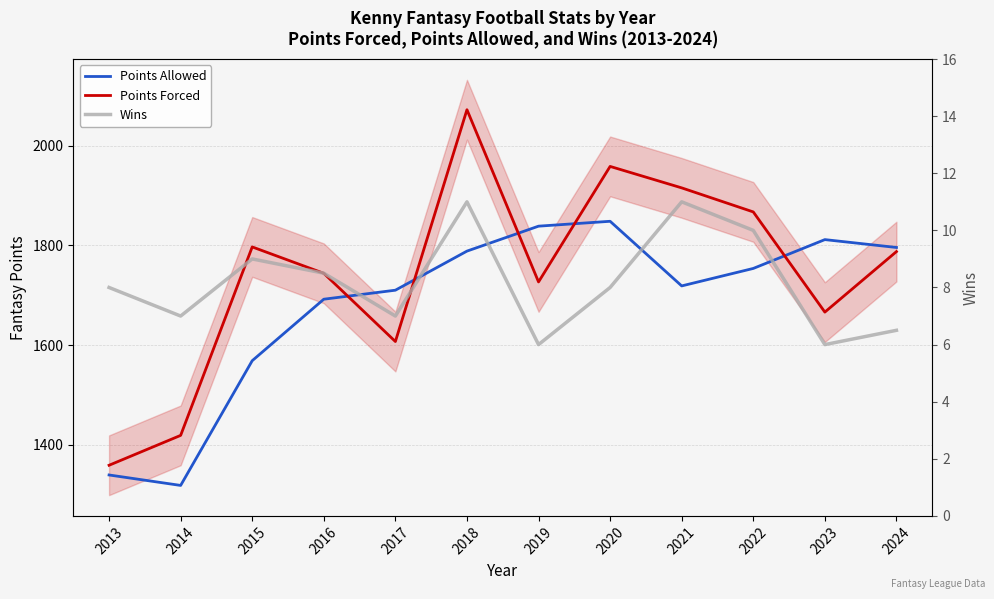

True or false: Points Forced and Wins cross at least once.

False